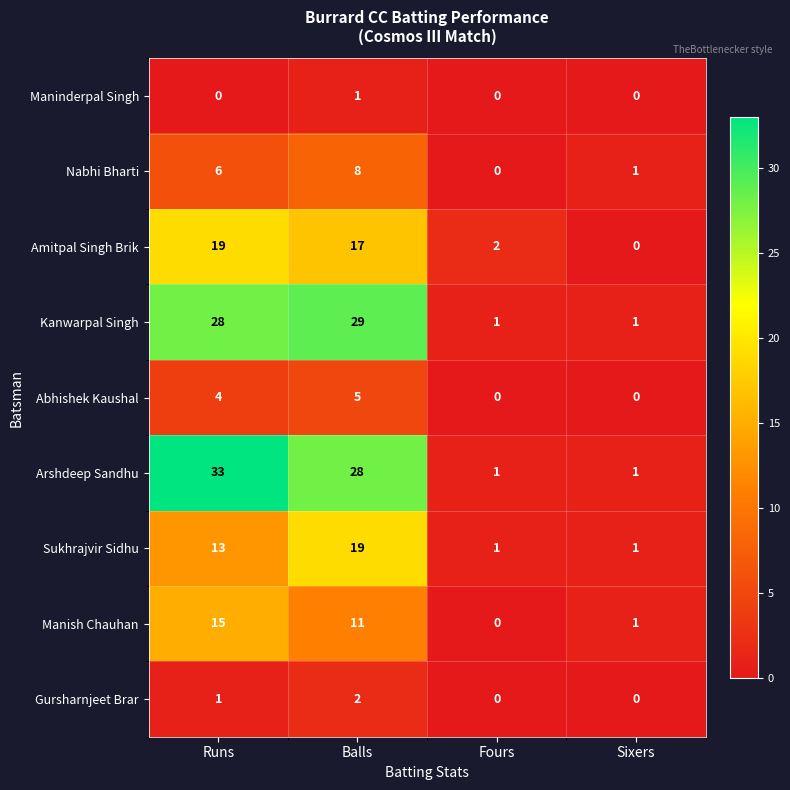

Rank the series at Runs from highest to lowest value.

Arshdeep Sandhu, Kanwarpal Singh, Amitpal Singh Brik, Manish Chauhan, Sukhrajvir Sidhu, Nabhi Bharti, Abhishek Kaushal, Gursharnjeet Brar, Maninderpal Singh